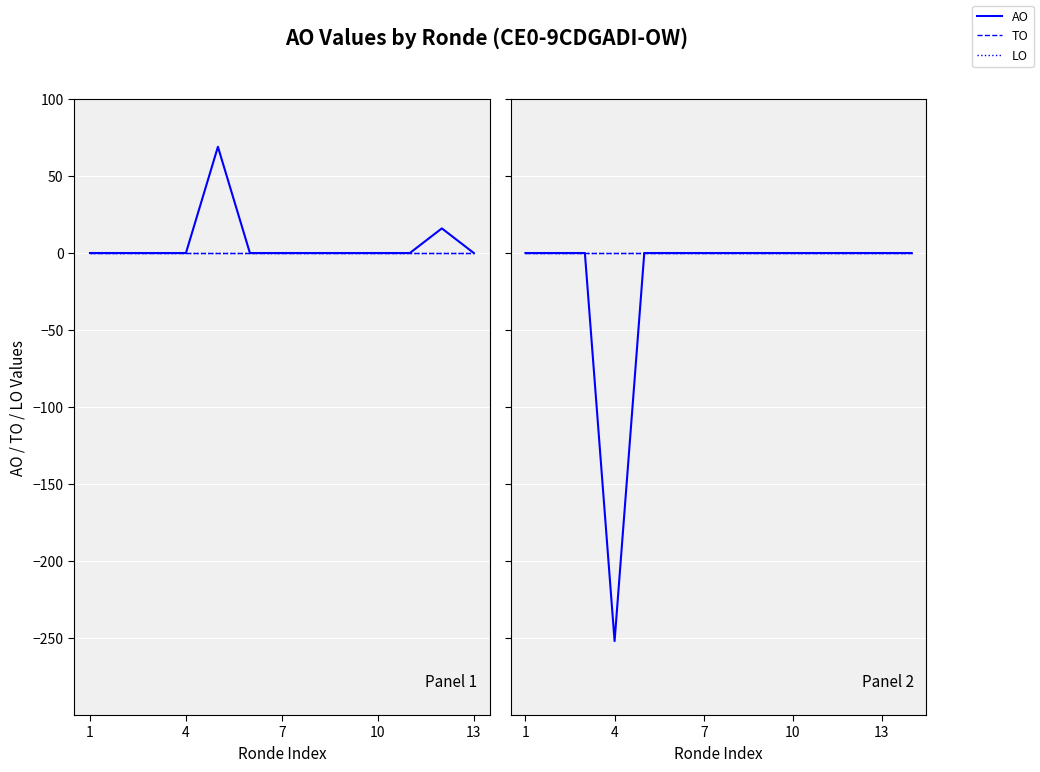

True or false: TO and LO cross at least once.

False